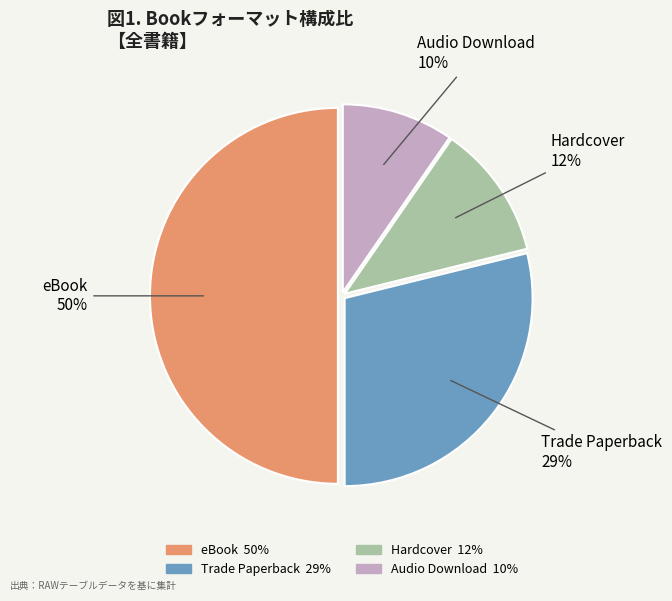

What percentage is the Audio Download slice, to the nearest percent?

10%